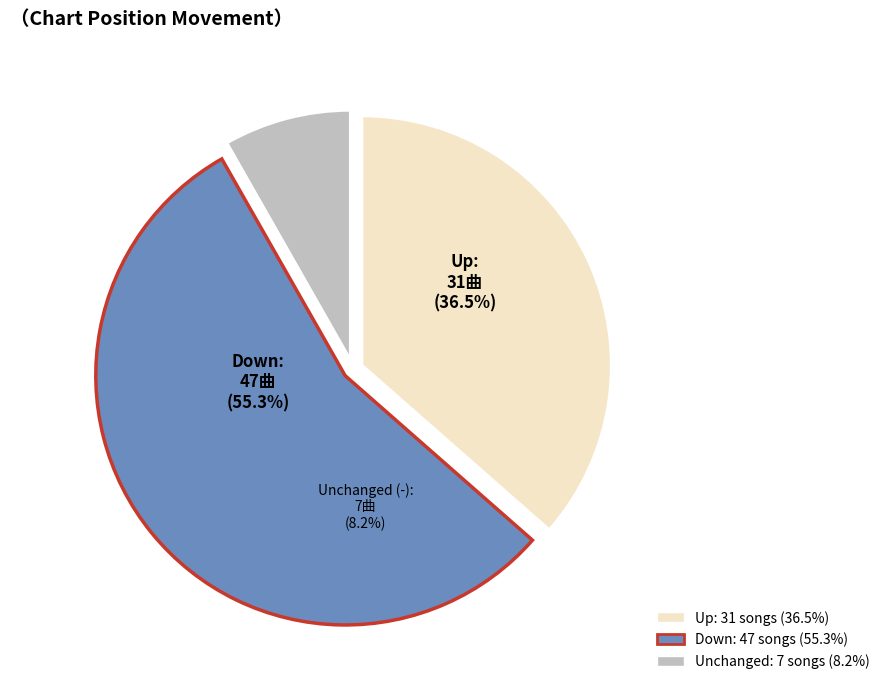

True or false: - accounts for 21% of the total.

False